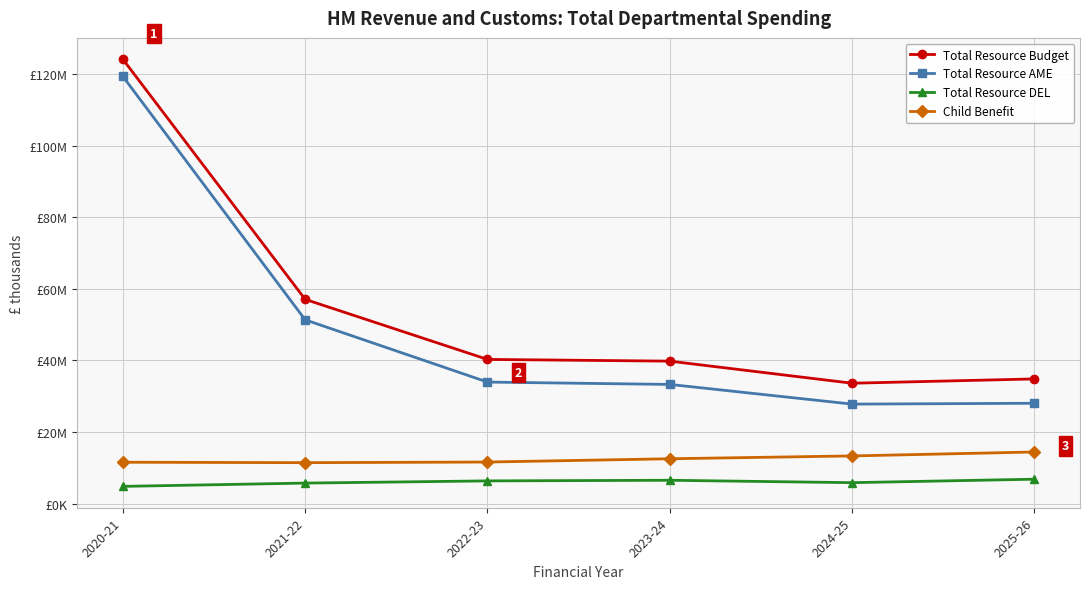

Which series has the largest range (max minus min)?

Total Resource AME